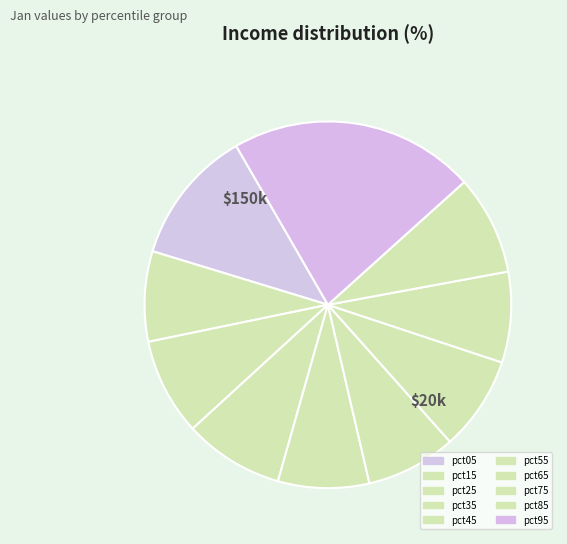

True or false: pct75 accounts for 8% of the total.

True